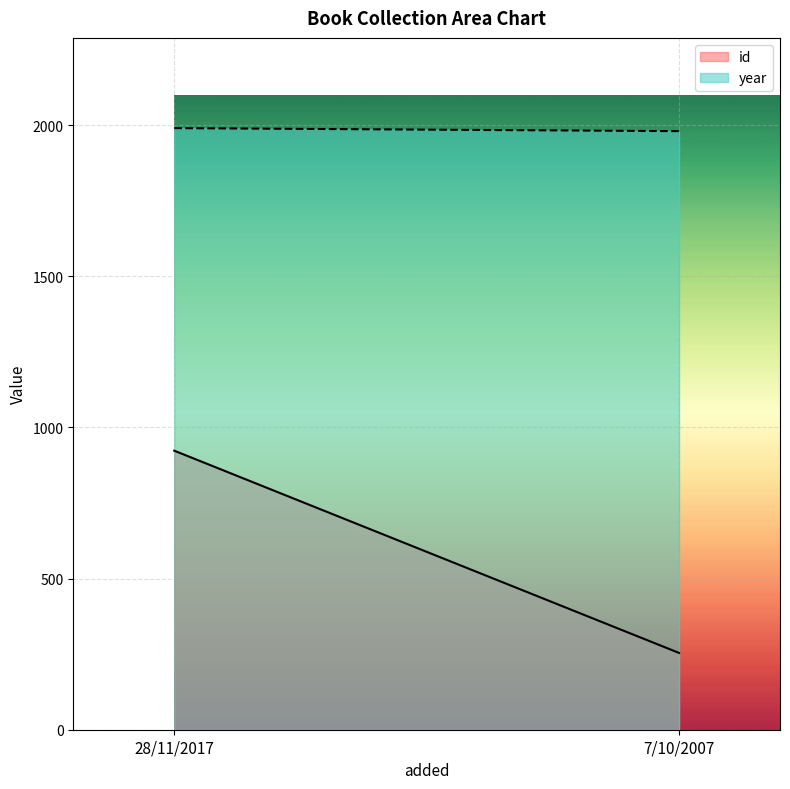

Reading left to right, list all the values displayed in this chart.

id: 28/11/2017=923	7/10/2007=254
year: 28/11/2017=1990	7/10/2007=1980